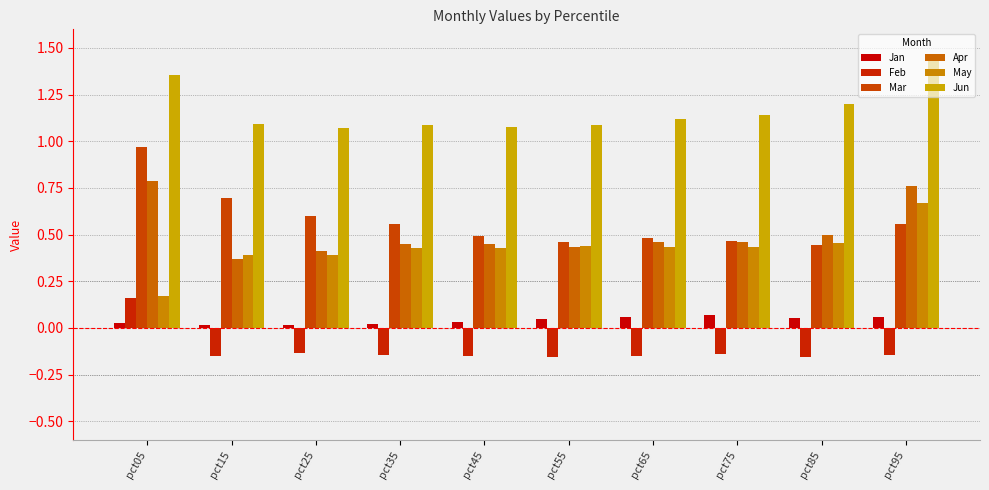

Are the bars horizontal?

No